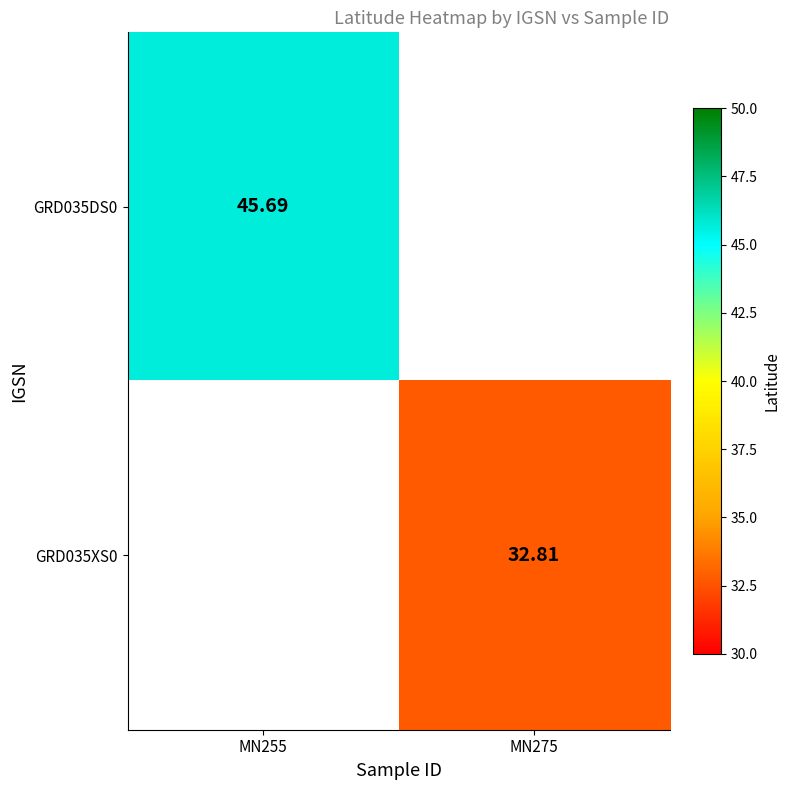

What is the approximate value of GRD035XS0 at MN275?

32.8